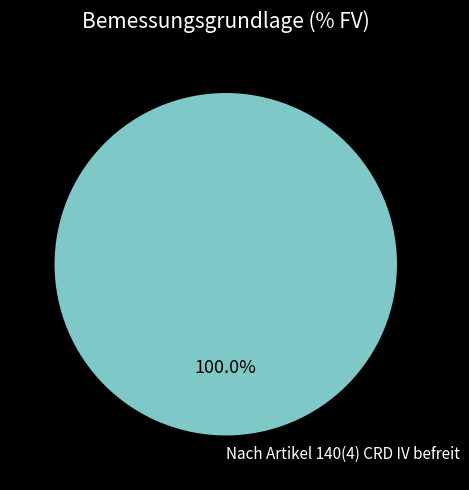

Does any single category account for the majority?

Yes